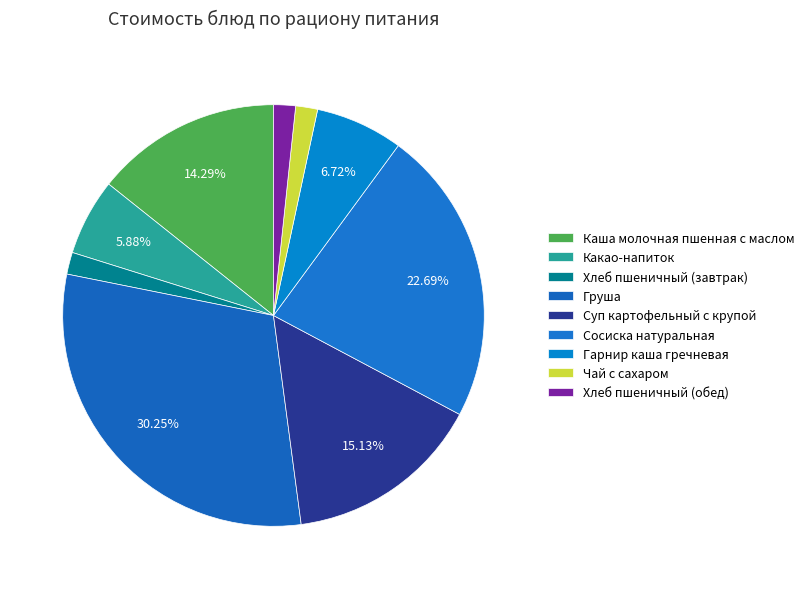

Which category has the biggest portion of the pie?

Груша